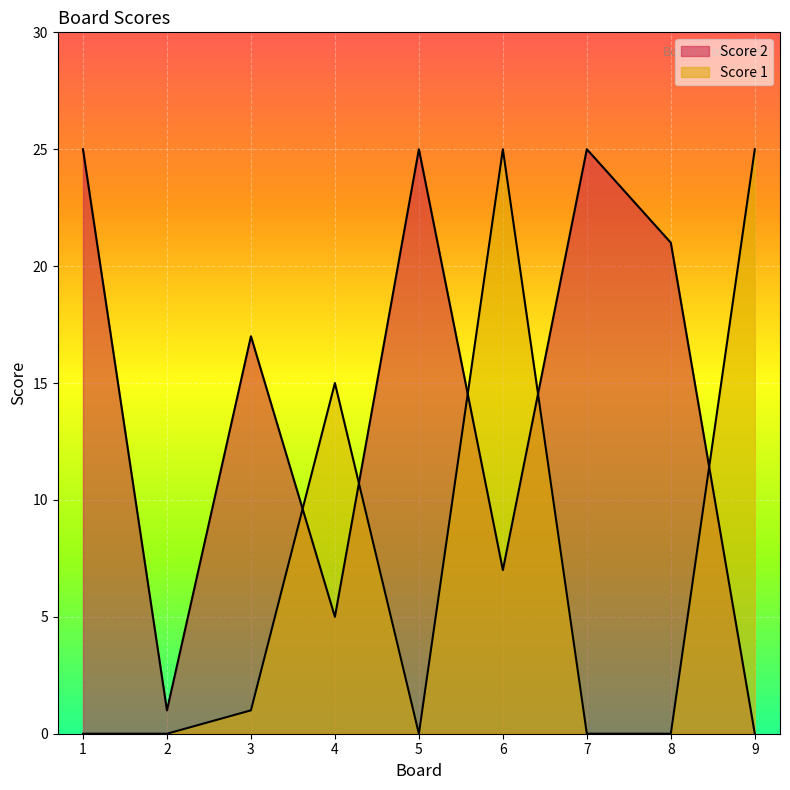

What is the total value across all series at 1?

25